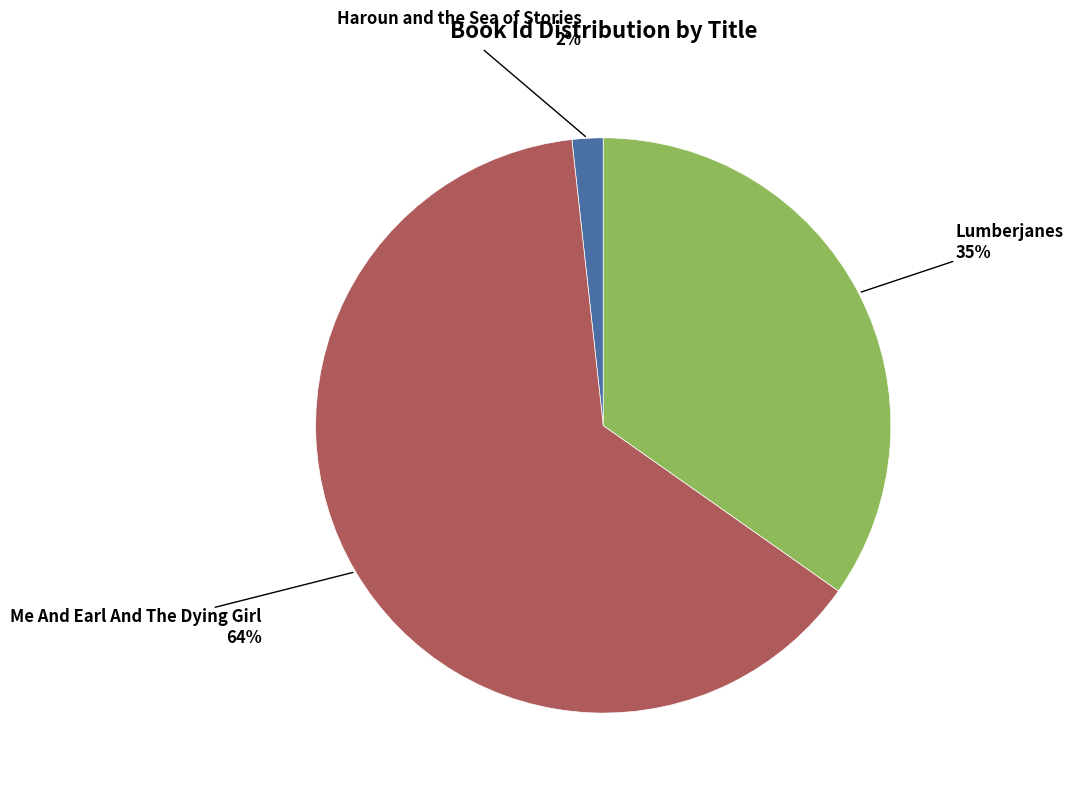

Is there any slice that represents more than half of the pie?

Yes